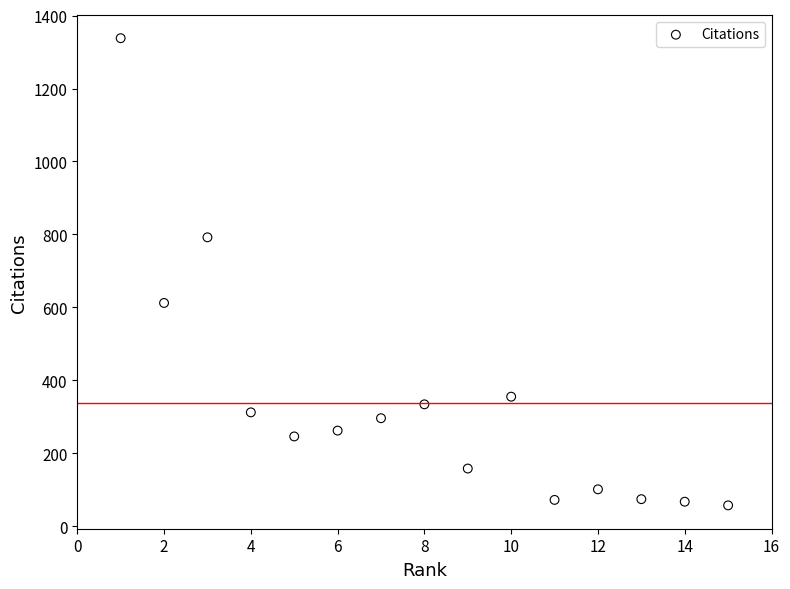

What is the range of X values (max minus min)?

14